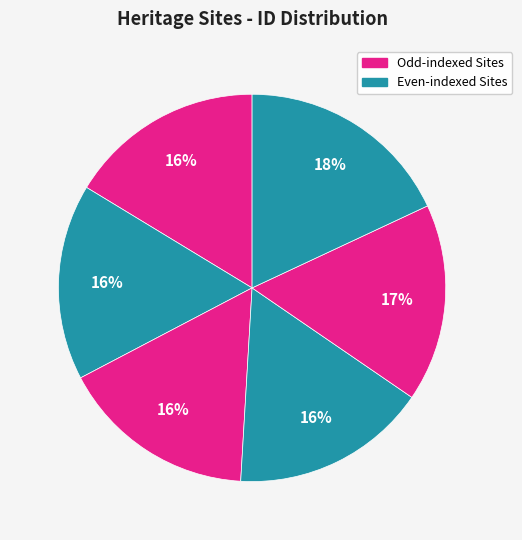

How many segments does this pie chart have?

6